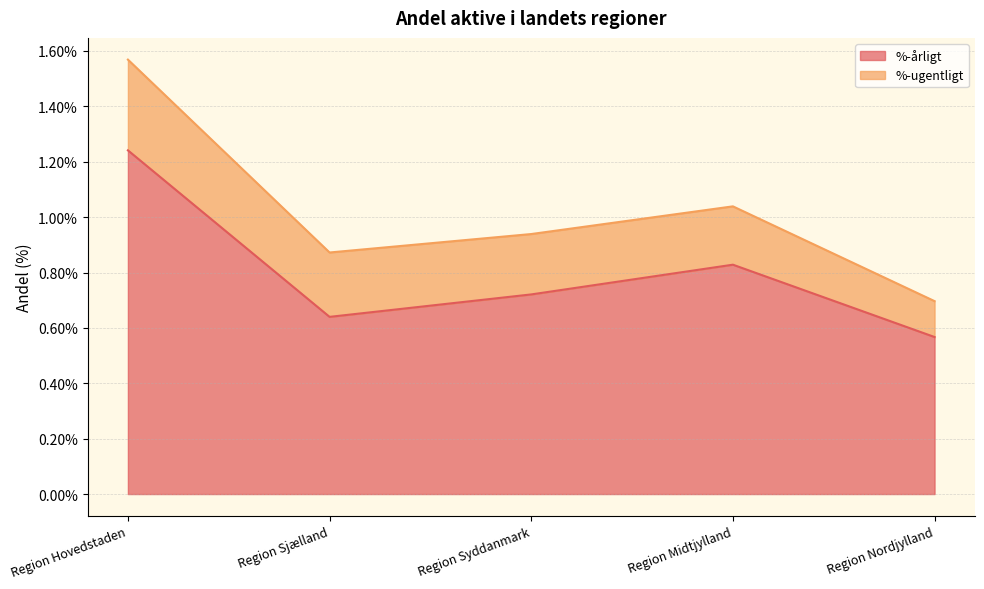

What is the sum of all values?

4.0